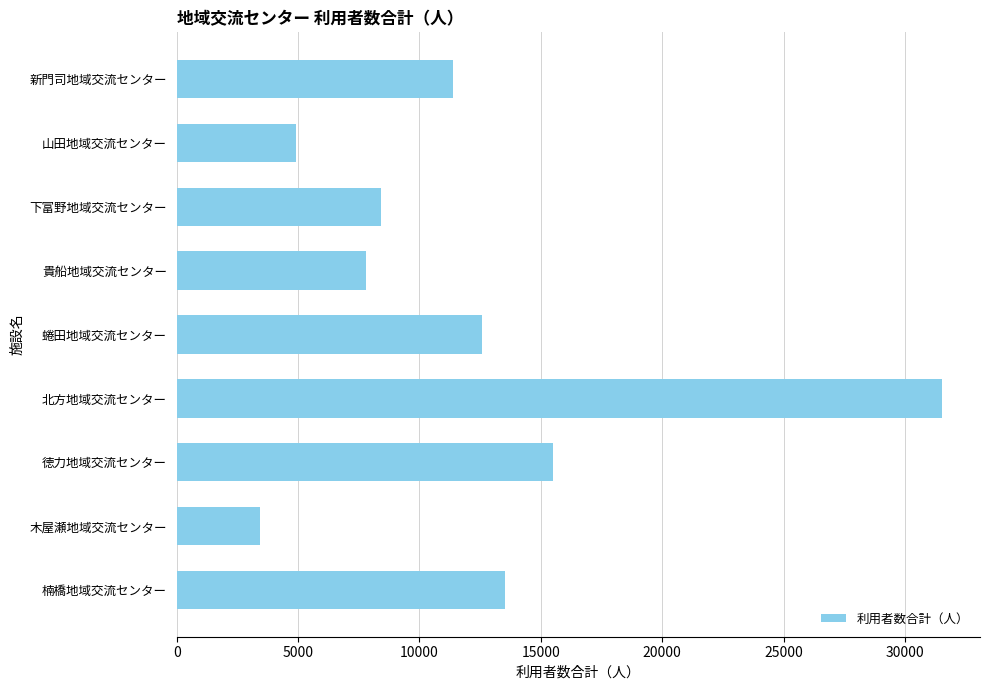

Count the number of categories in the chart.

9